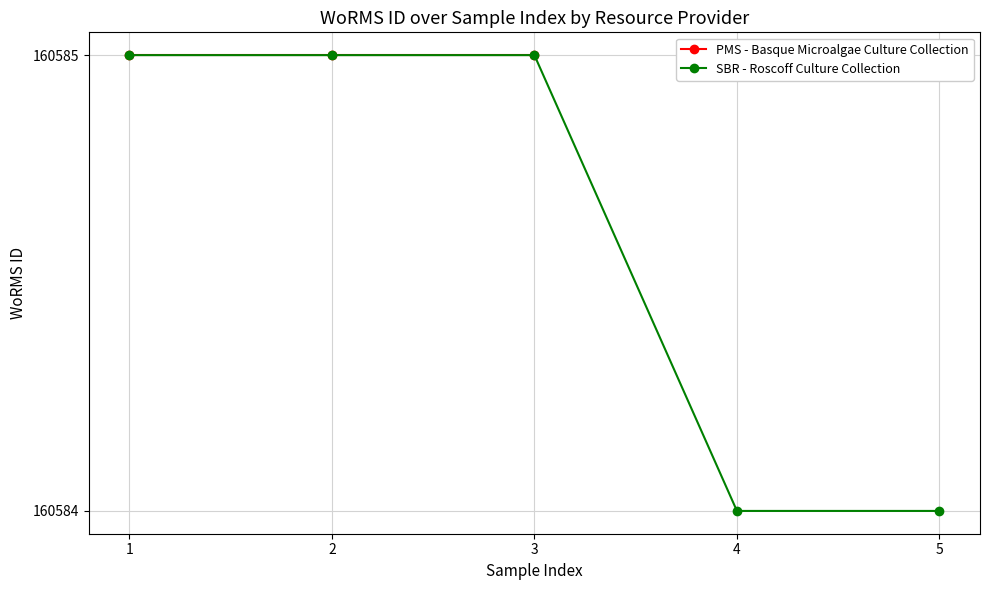

What is the average value?

160585